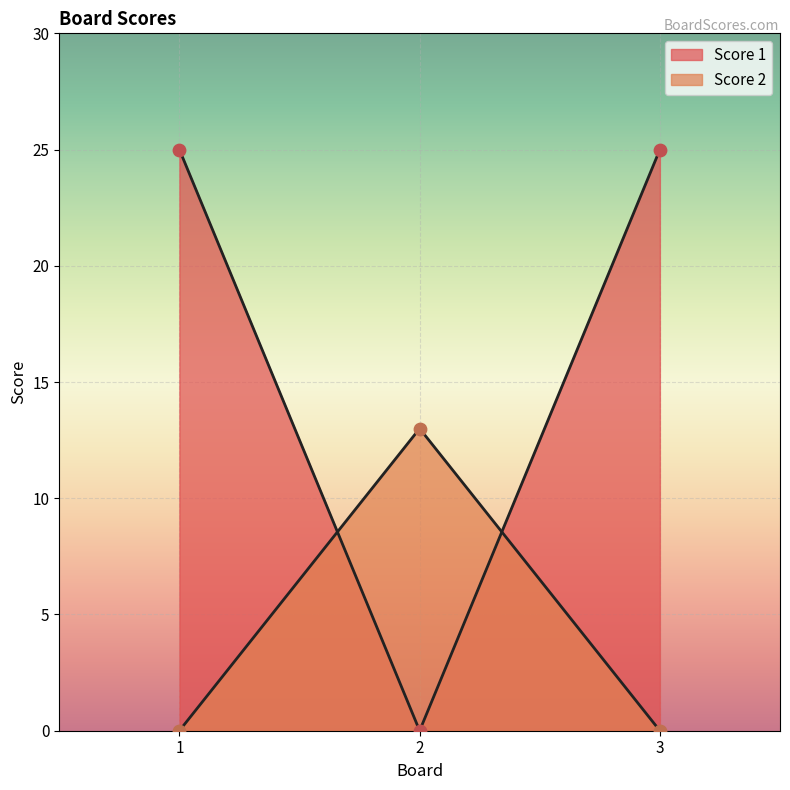

What are all the series names shown in the legend?

Score 1, Score 2